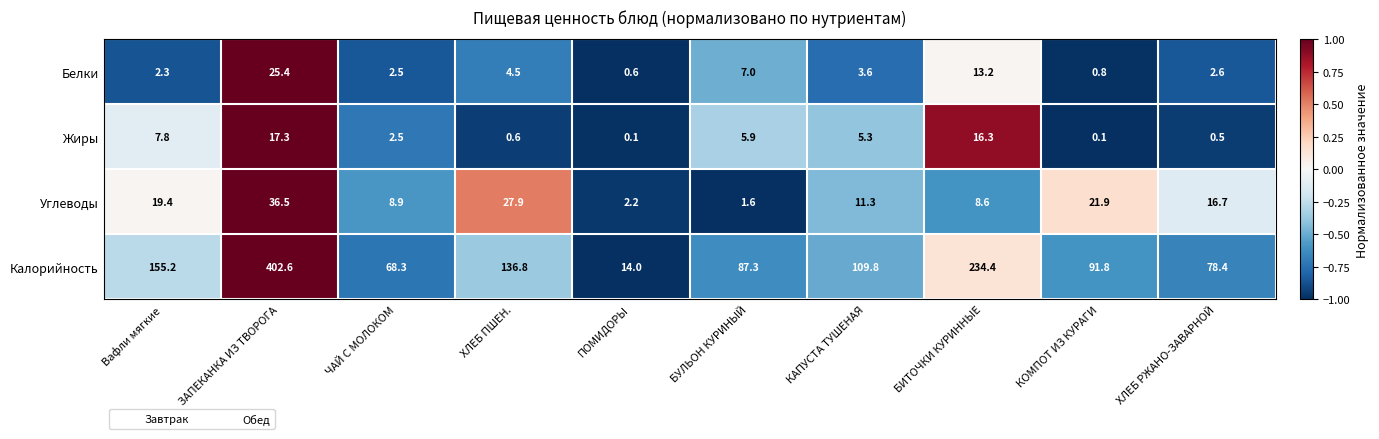

At which category does the chart reach its peak across all series?

ЗАПЕКАНКА ИЗ ТВОРОГА